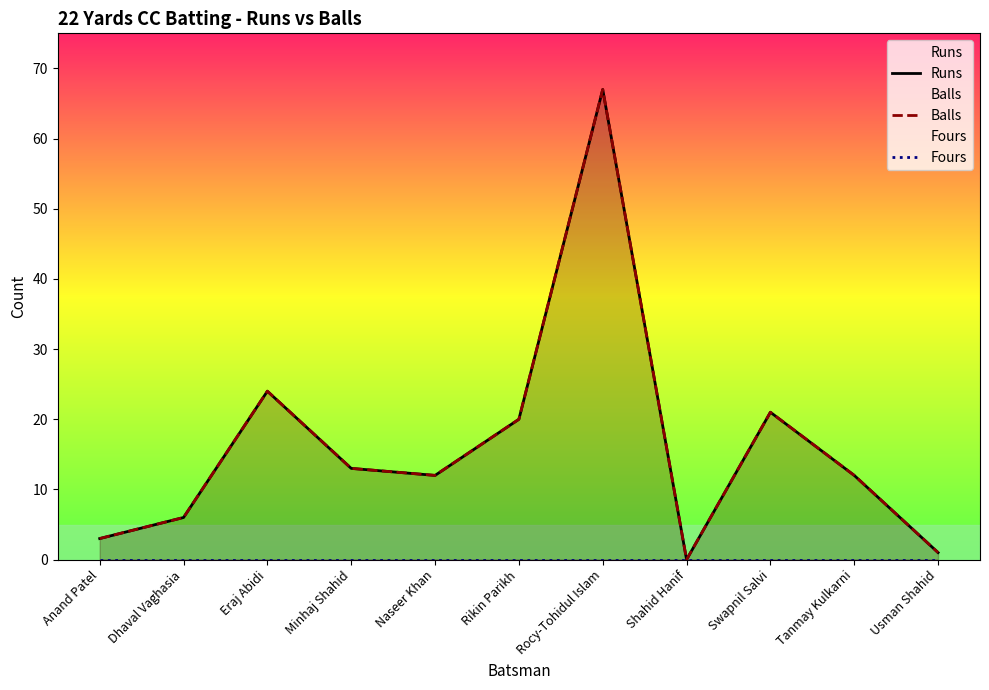

What is the difference between the maximum and minimum values in the Runs series?

67